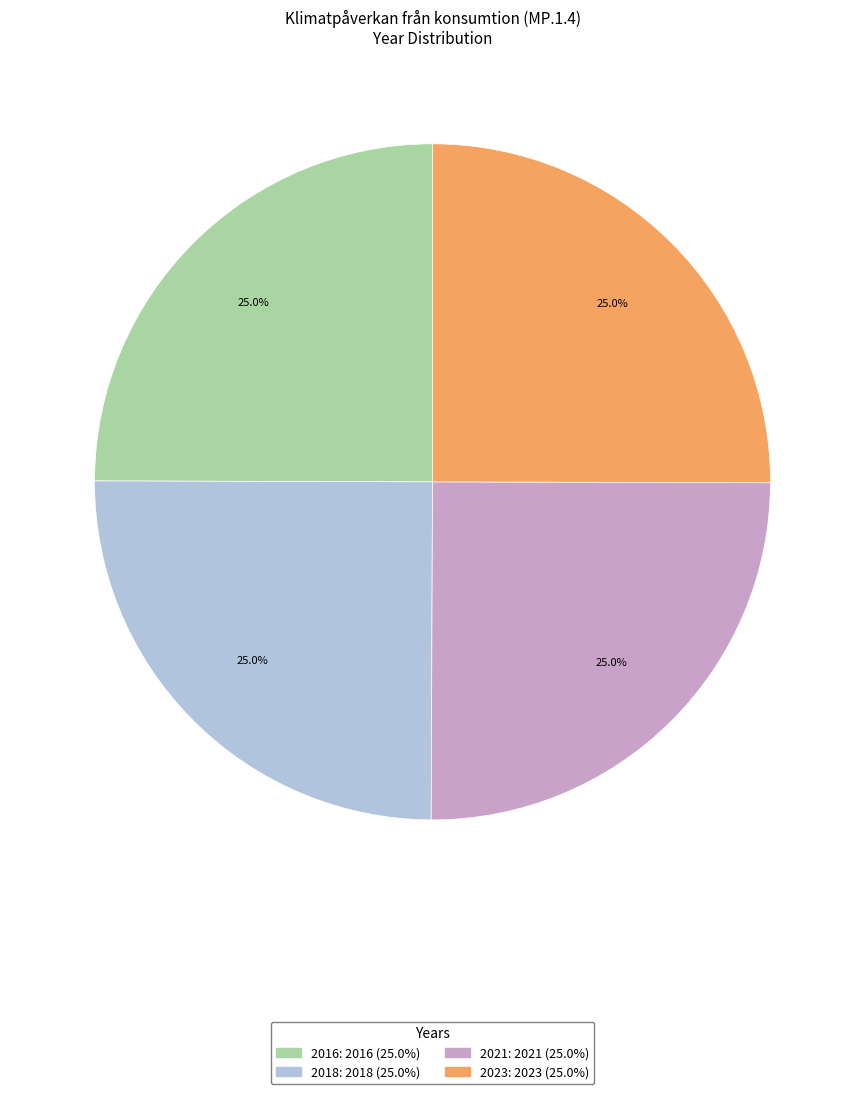

To the nearest percent, what percentage of the pie is 2016?

25%